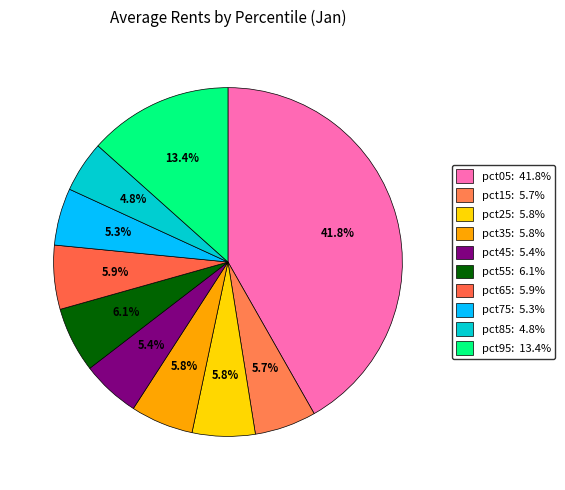

What portion of the pie excludes pct05?

58.2%